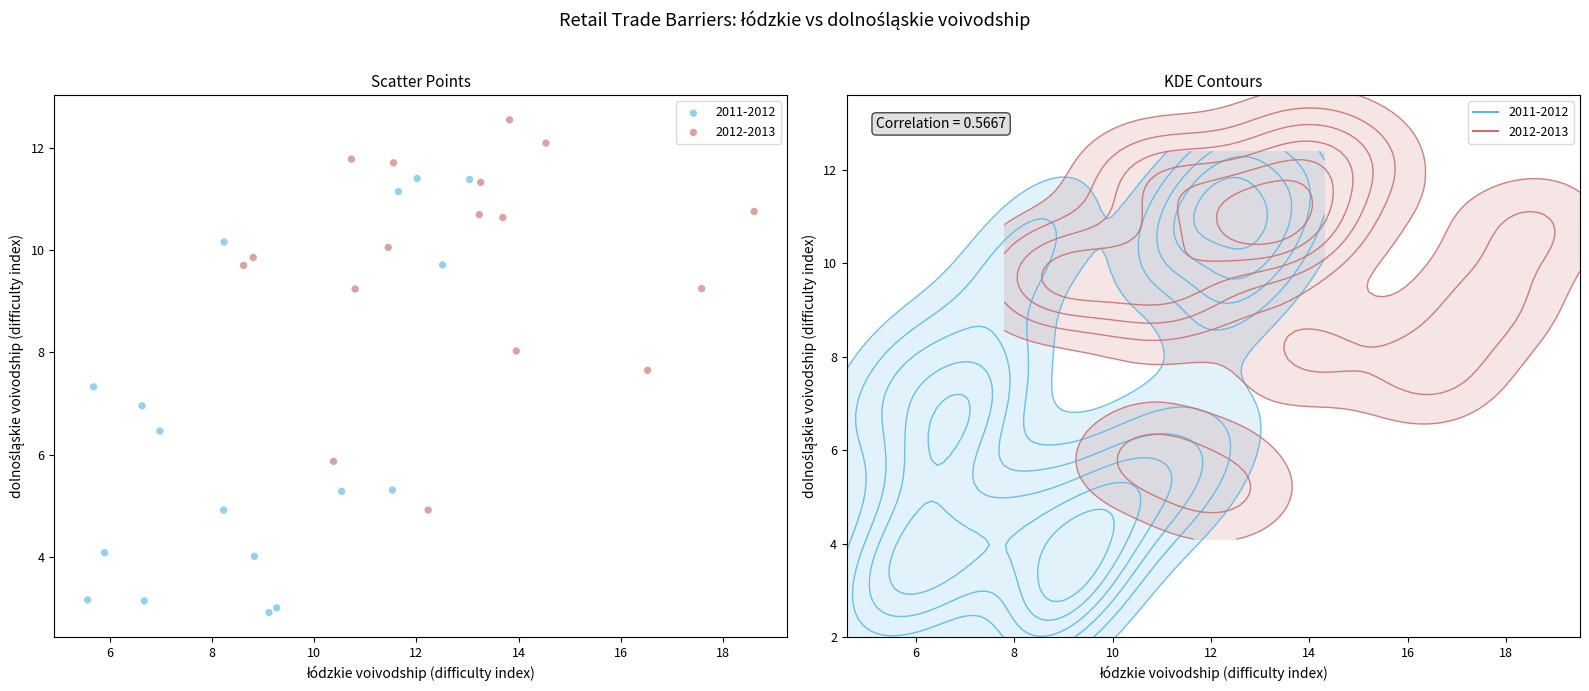

Which series contains the lowest Y value?

2011-2012